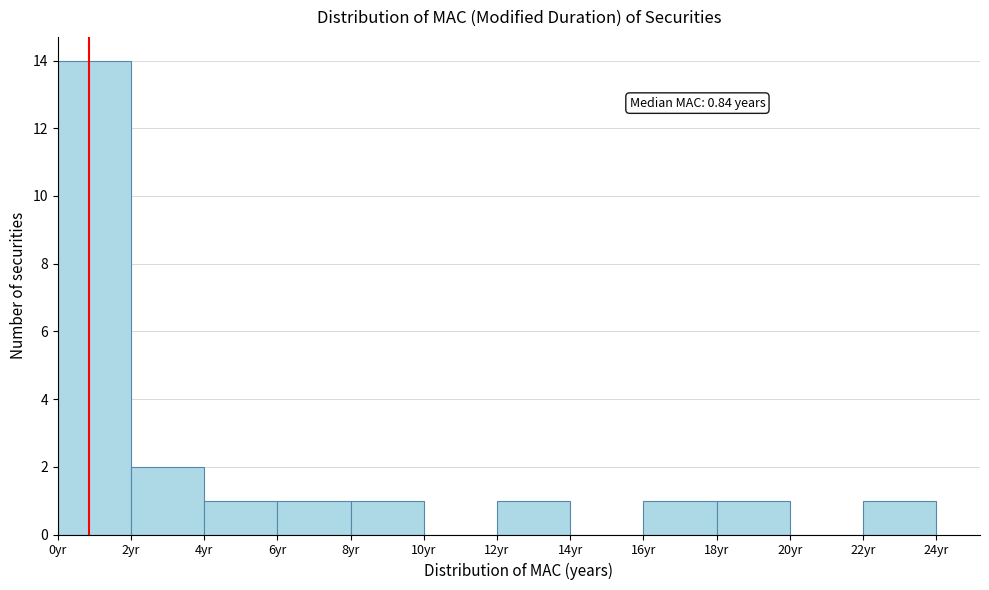

Over which range of the x-axis is the bar tallest?

0 to 2